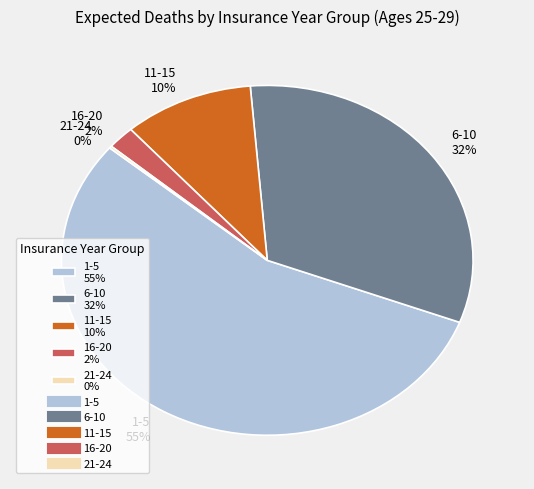

Does any single category account for the majority?

Yes